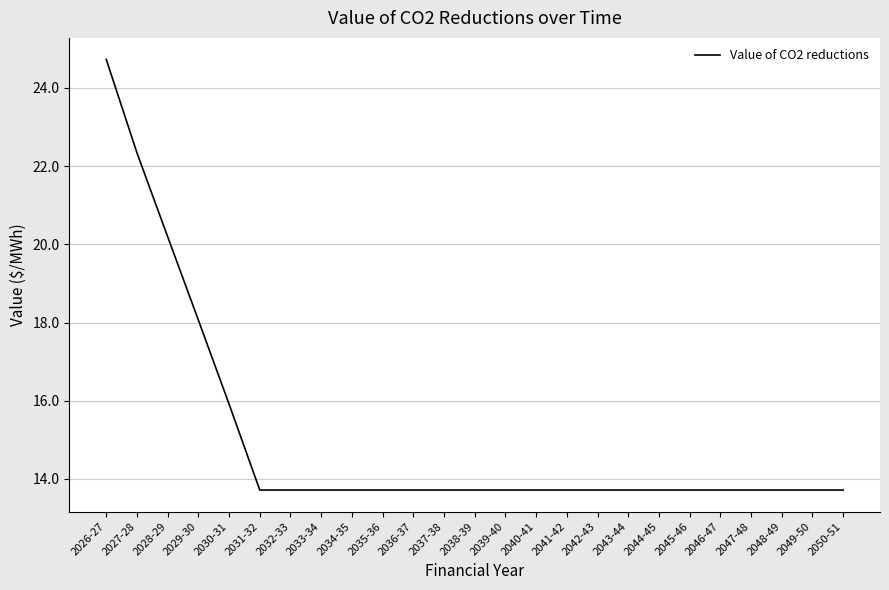

What is the change in value from 2027-28 to 2038-39?

-8.6